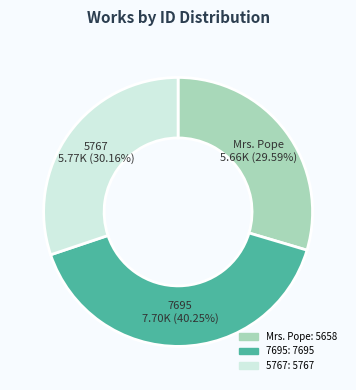

To the nearest percent, what is the average slice percentage?

33%